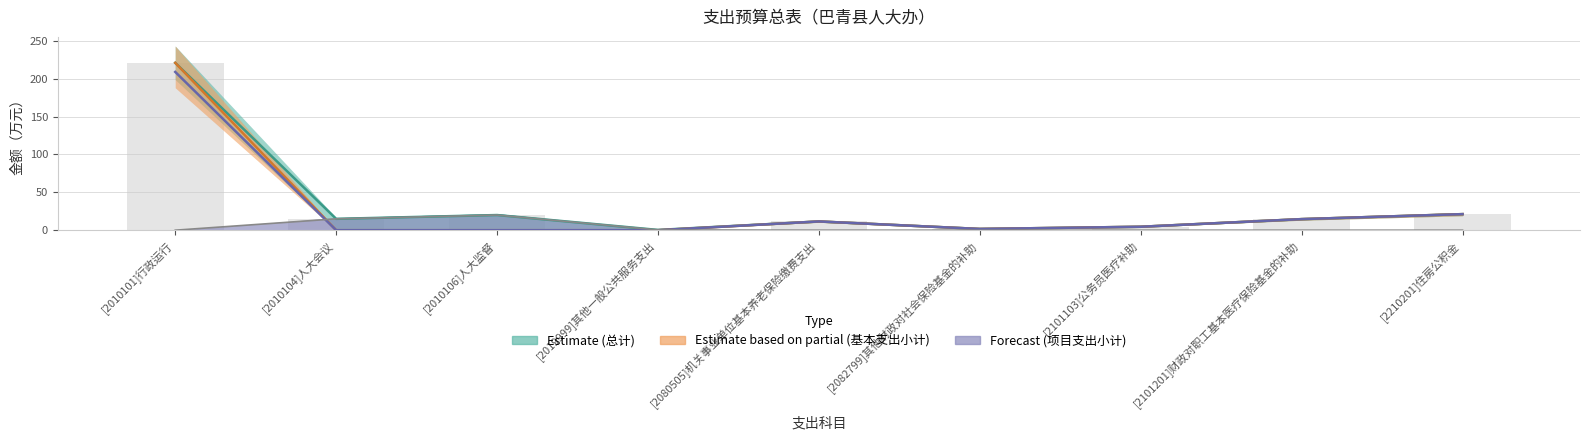

Reading left to right, what are all the values shown in this chart?

Estimate (总计): [2010101]行政运行=220.9	[2010104]人大会议=15.0	[2010106]人大监督=20.0	[2019999]其他一般公共服务支出=0.4	[2080505]机关事业单位基本养老保险缴费支出=11.6	[2082799]其他财政对社会保险基金的补助=1.6	[2101103]公务员医疗补助=4.5	[2101201]财政对职工基本医疗保险基金的补助=14.6	[2210201]住房公积金=21.2
Estimate based on partial (基本支出小计): [2010101]行政运行=220.9	[2010104]人大会议=0.0	[2010106]人大监督=0.0	[2019999]其他一般公共服务支出=0.0	[2080505]机关事业单位基本养老保险缴费支出=11.6	[2082799]其他财政对社会保险基金的补助=1.6	[2101103]公务员医疗补助=4.5	[2101201]财政对职工基本医疗保险基金的补助=14.6	[2210201]住房公积金=21.2
Forecast (工资福利支出): [2010101]行政运行=208.9	[2010104]人大会议=0.0	[2010106]人大监督=0.0	[2019999]其他一般公共服务支出=0.0	[2080505]机关事业单位基本养老保险缴费支出=11.6	[2082799]其他财政对社会保险基金的补助=1.6	[2101103]公务员医疗补助=4.5	[2101201]财政对职工基本医疗保险基金的补助=14.6	[2210201]住房公积金=21.2
项目支出小计: [2010101]行政运行=0.0	[2010104]人大会议=15.0	[2010106]人大监督=20.0	[2019999]其他一般公共服务支出=0.4	[2080505]机关事业单位基本养老保险缴费支出=0.0	[2082799]其他财政对社会保险基金的补助=0.0	[2101103]公务员医疗补助=0.0	[2101201]财政对职工基本医疗保险基金的补助=0.0	[2210201]住房公积金=0.0